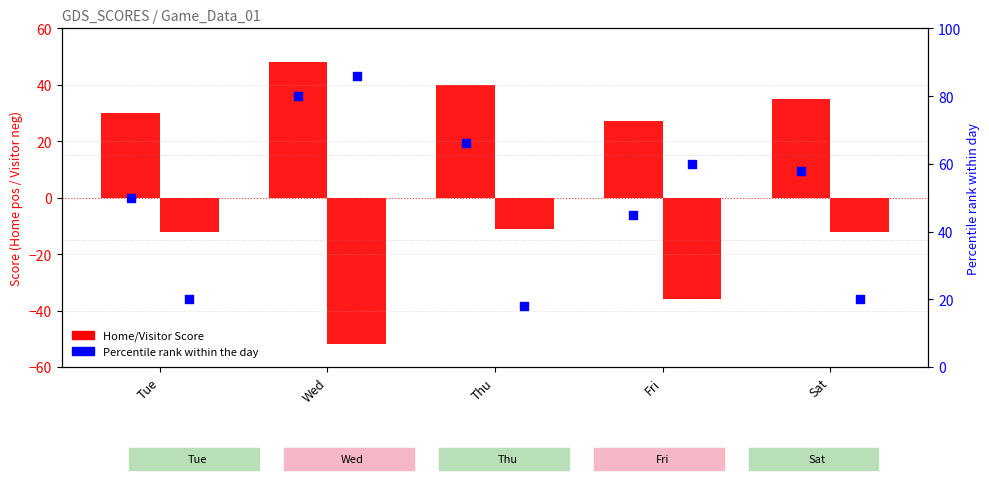

At which category is the sum across all series the highest?

Wed